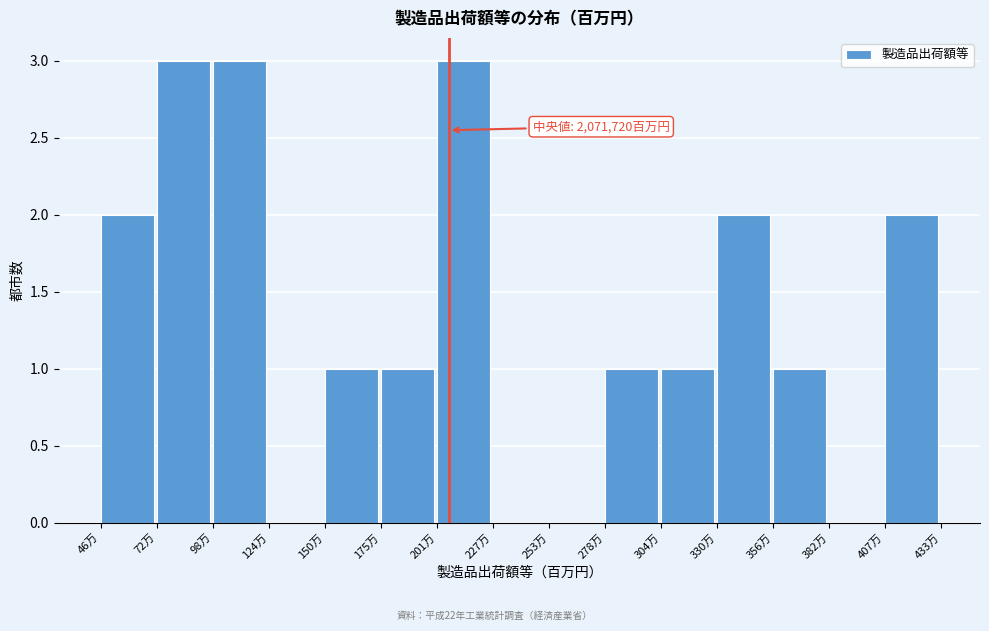

Reading left to right, transcribe all the data shown in this chart.

46万=2	72万=3	98万=3	124万=0	150万=1	175万=1	201万=3	227万=0	253万=0	278万=1	304万=1	330万=2	356万=1	382万=0	407万=2